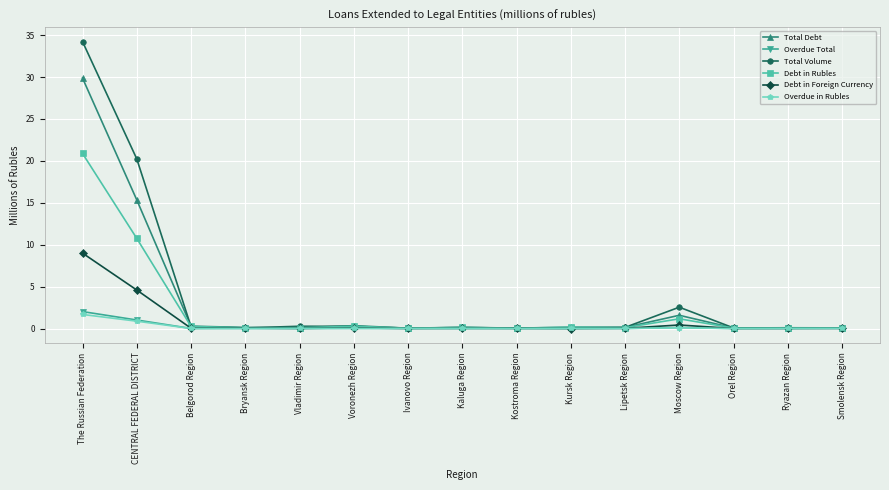

How many series are shown in this chart?

6